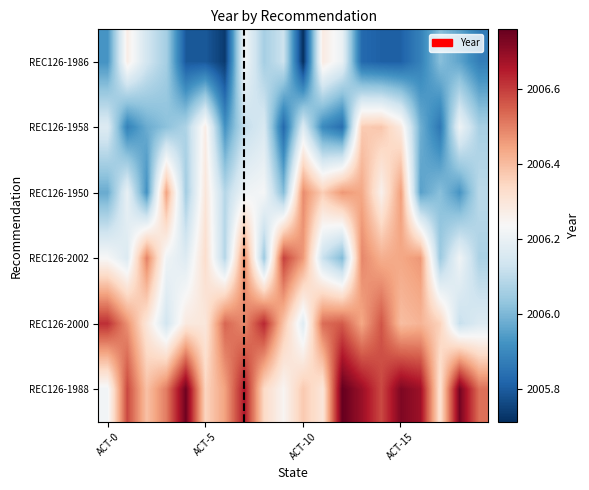

What is the greatest value displayed?

2006.8